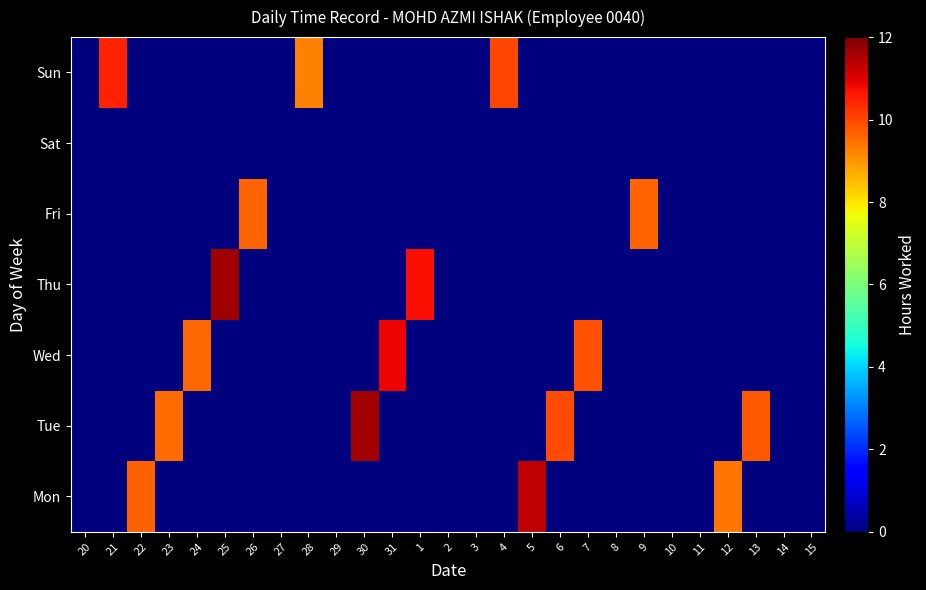

At which category is the sum across all series the highest?

25